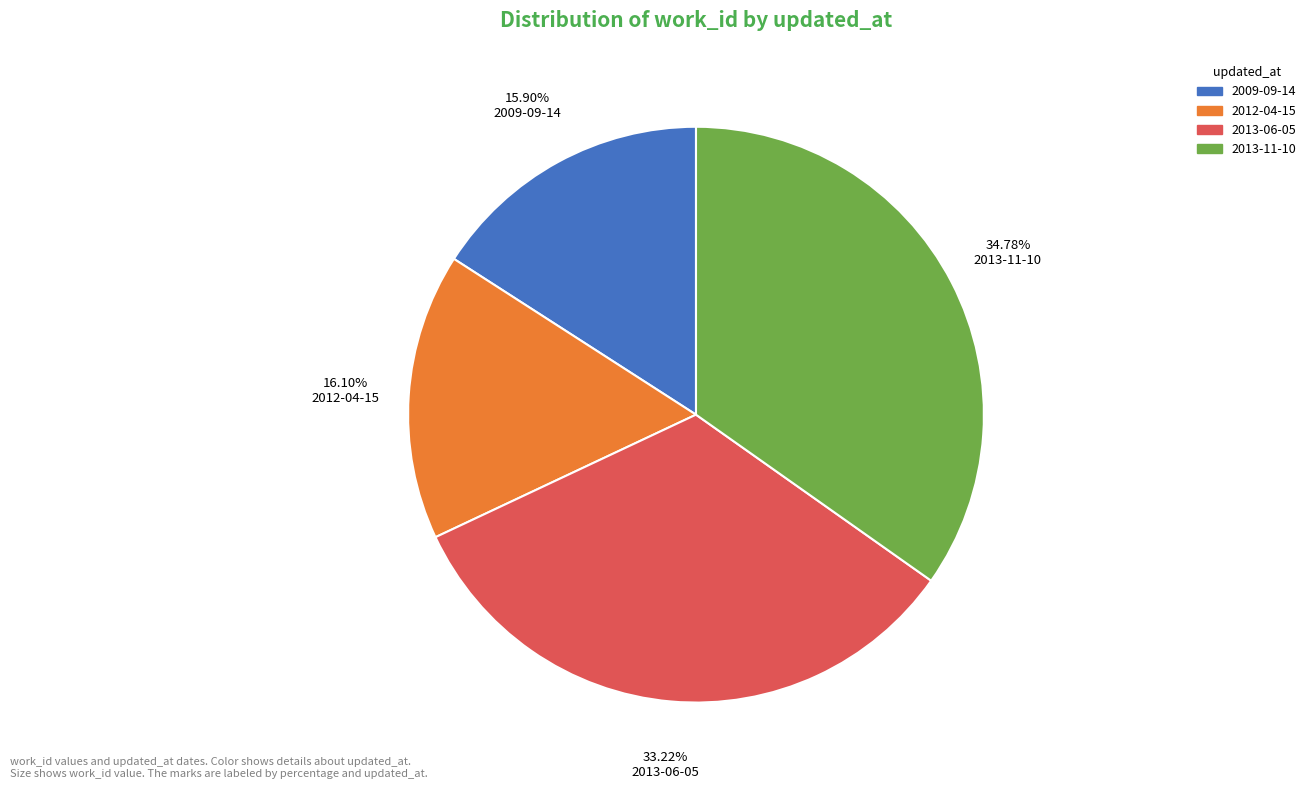

To the nearest percent, what is the difference between the largest and smallest slice percentages?

19%